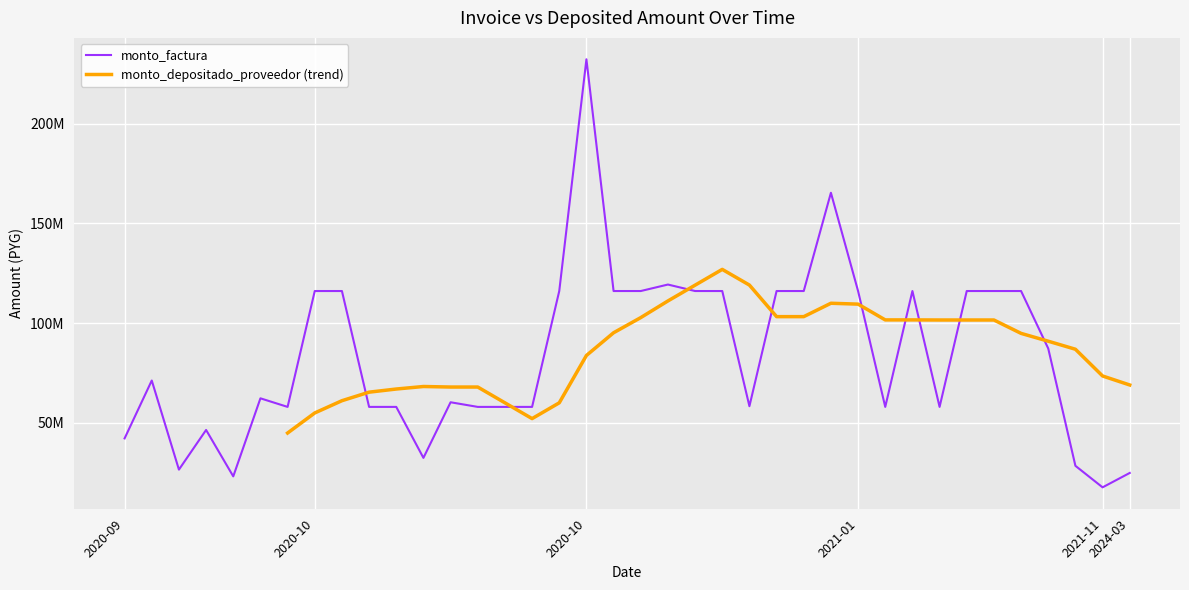

What is the sum of the monto_depositado_proveedor values at 2020-10-15 and 2020-10-02?

212996042